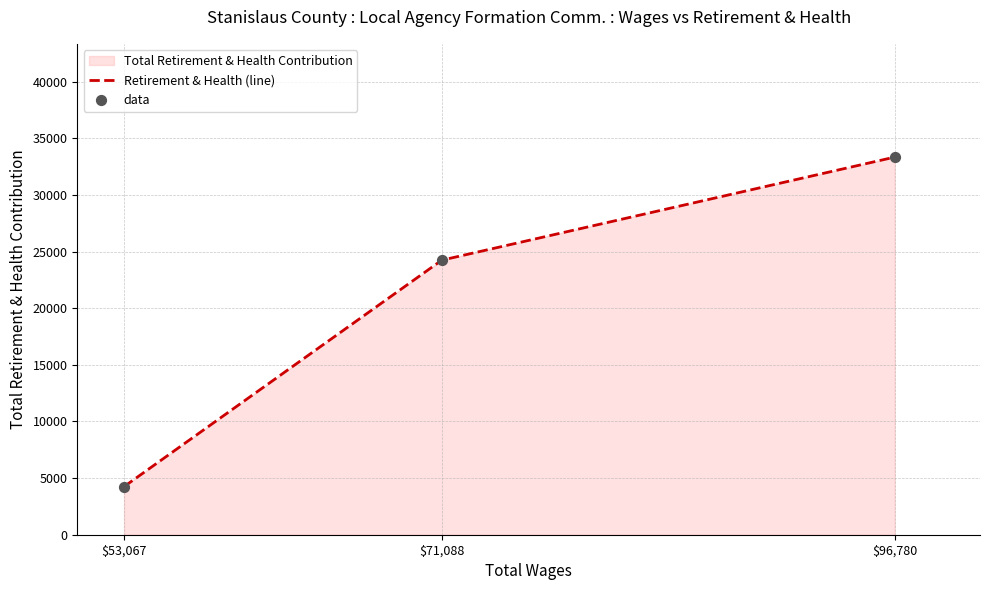

Which series has the largest Y range (max minus min)?

Retirement & Health (line)